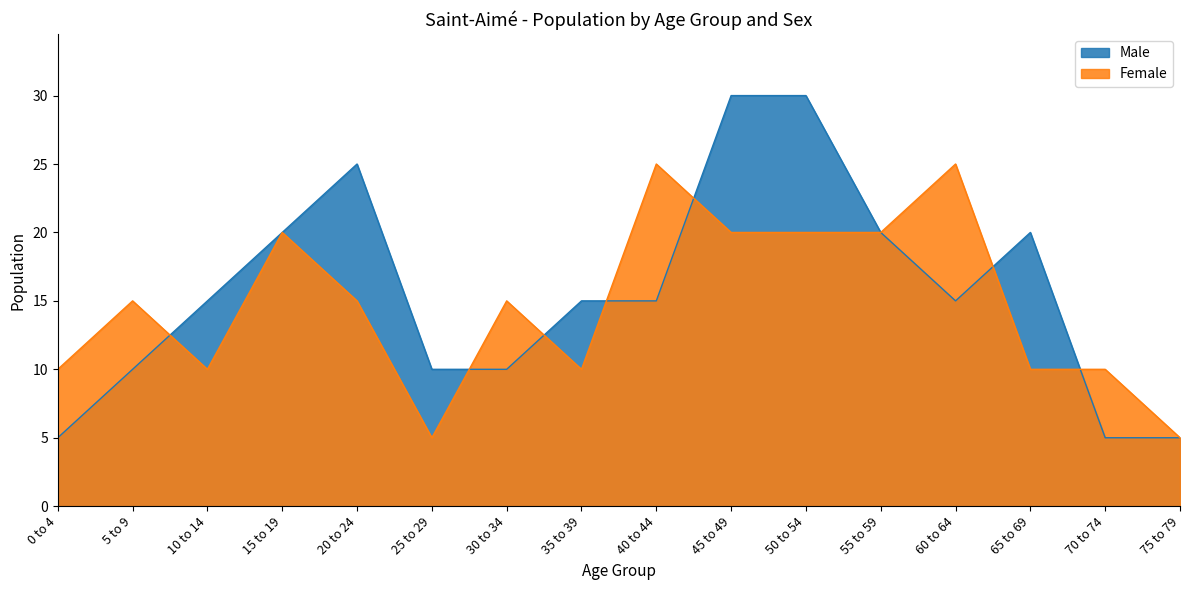

What value does the Female series have at 40 to 44, to the nearest 10?

20